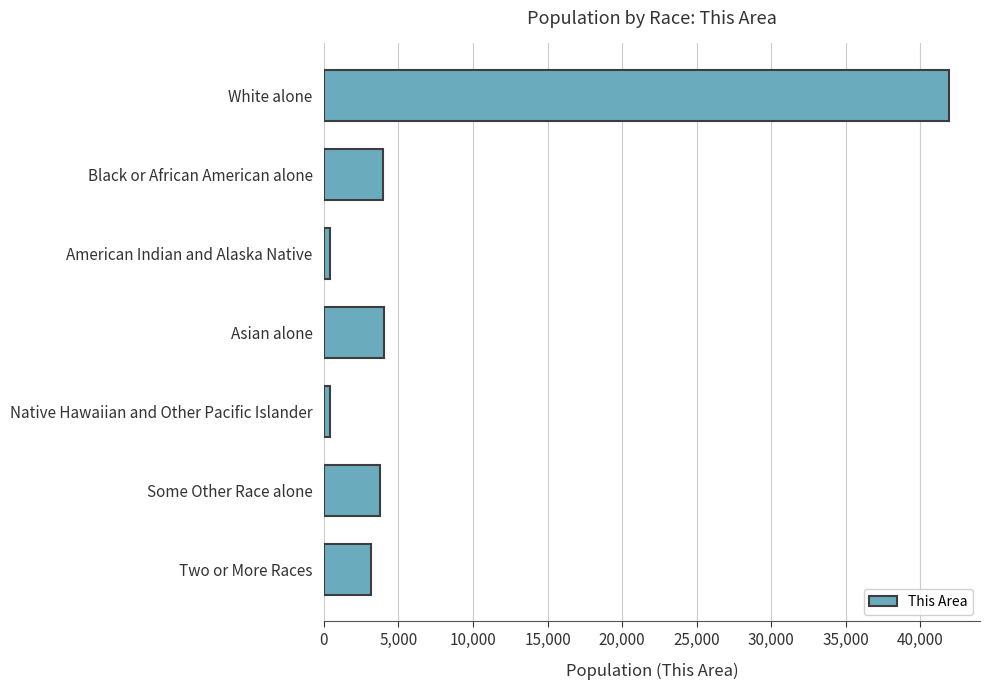

What is the average value?

8237